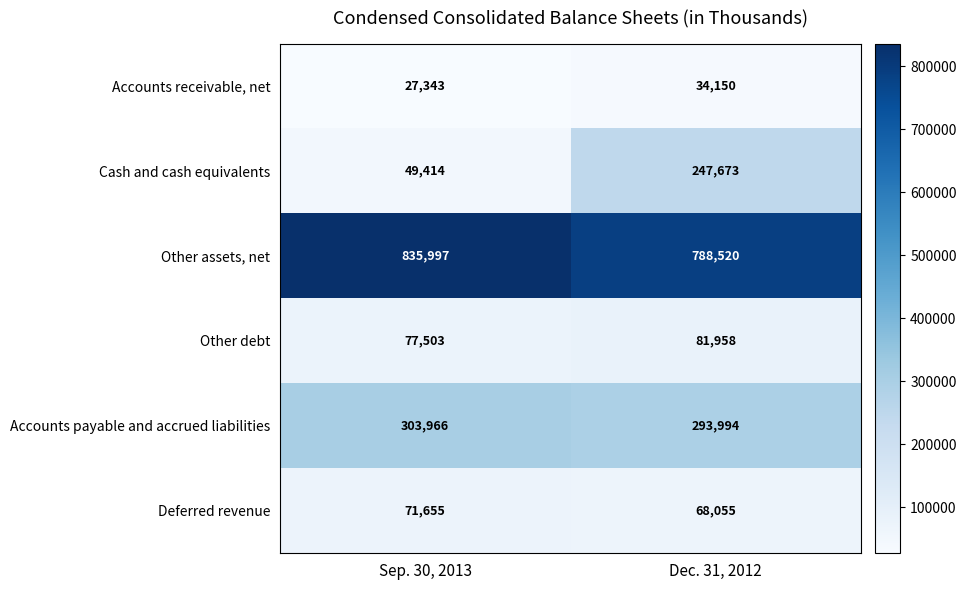

How many data points does each series have?

2